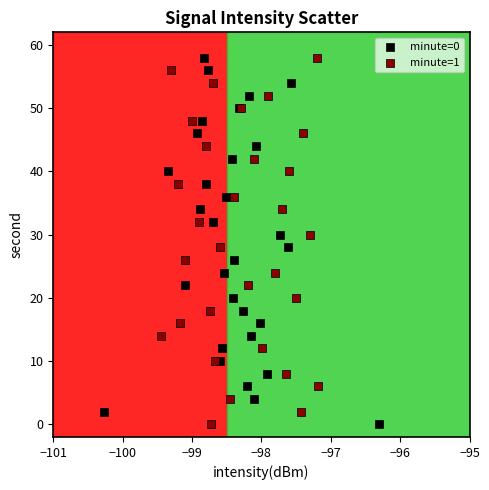

What are all the series names shown in the legend?

minute=0, minute=1